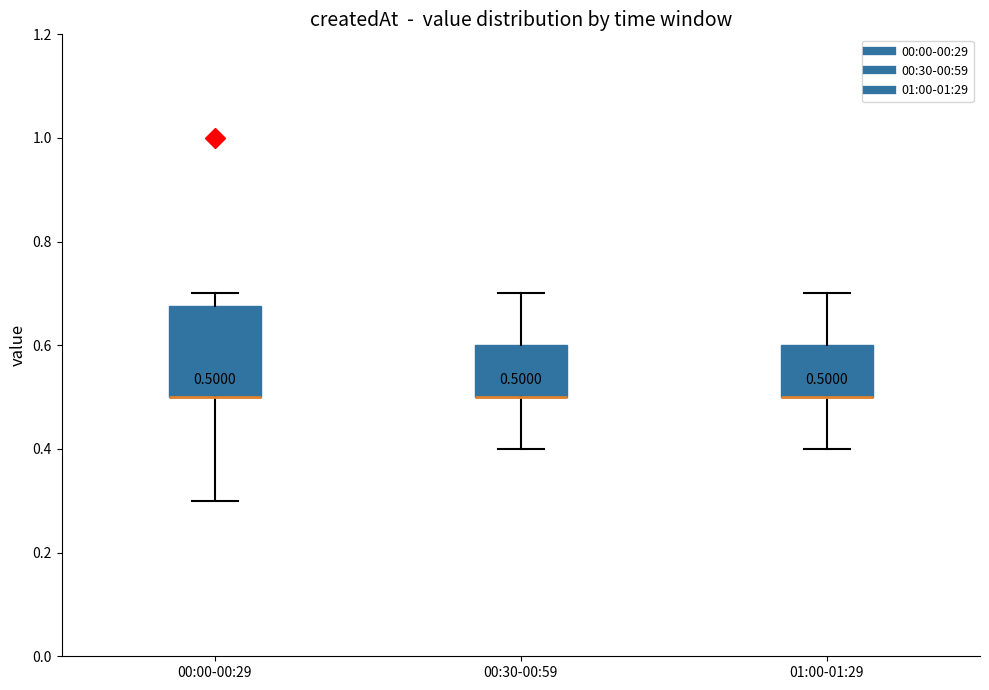

Which box is the tallest, from its lower edge to its upper edge?

00:00-00:29